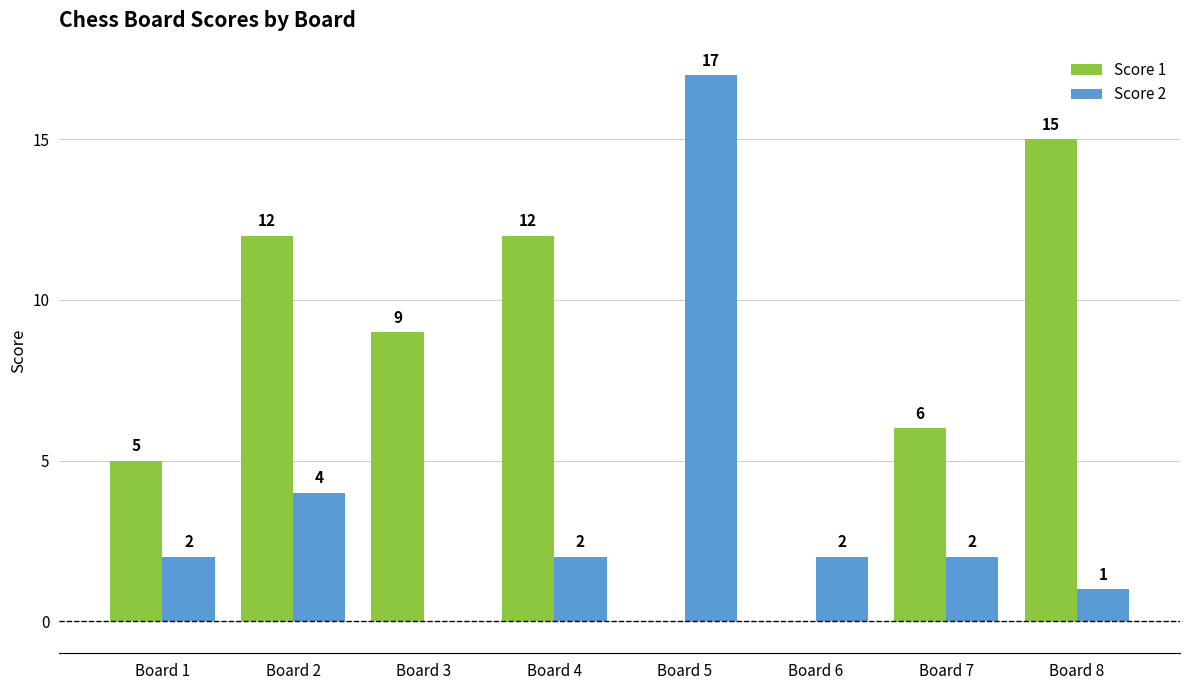

True or false: Score 2 has a value of 8 at Board 5.

False